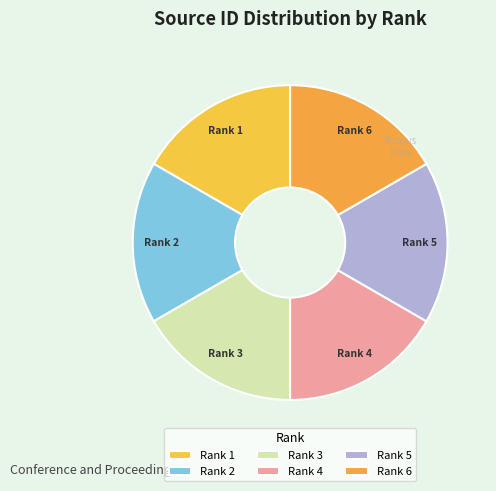

How many slices are in this pie chart?

6